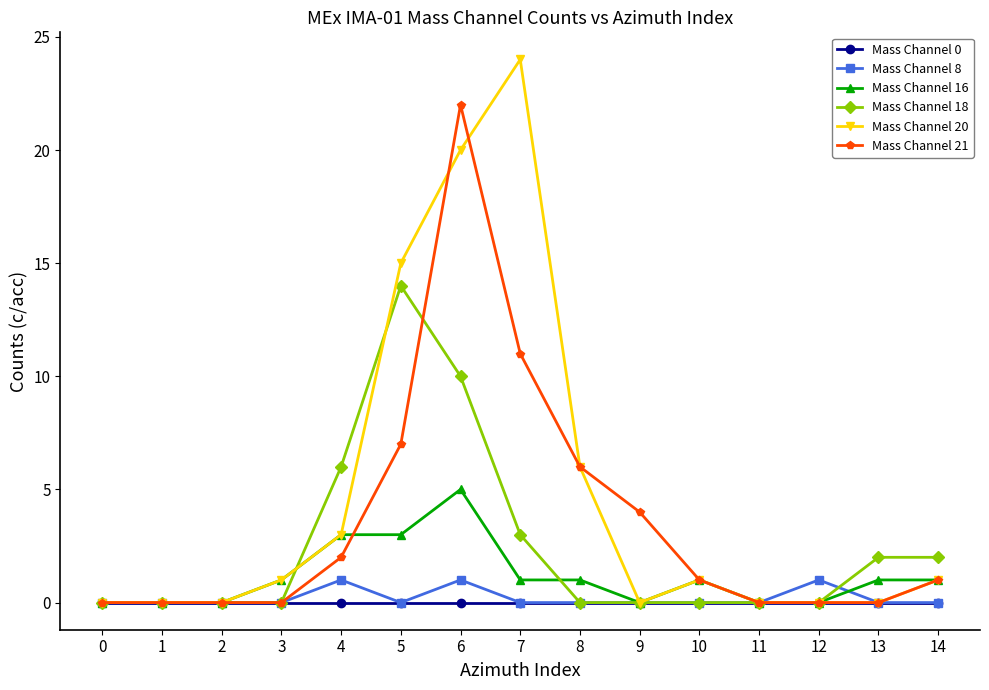

Reading right to left, list all the values displayed in this chart.

Mass Channel 0: 0	0	0	0	0	0	0	0	0	0	0	0	0	0	0
Mass Channel 8: 0	0	1	0	0	0	0	0	1	0	1	0	0	0	0
Mass Channel 16: 1	1	0	0	1	0	1	1	5	3	3	1	0	0	0
Mass Channel 18: 2	2	0	0	0	0	0	3	10	14	6	0	0	0	0
Mass Channel 20: 1	0	0	0	1	0	6	24	20	15	3	1	0	0	0
Mass Channel 21: 1	0	0	0	1	4	6	11	22	7	2	0	0	0	0